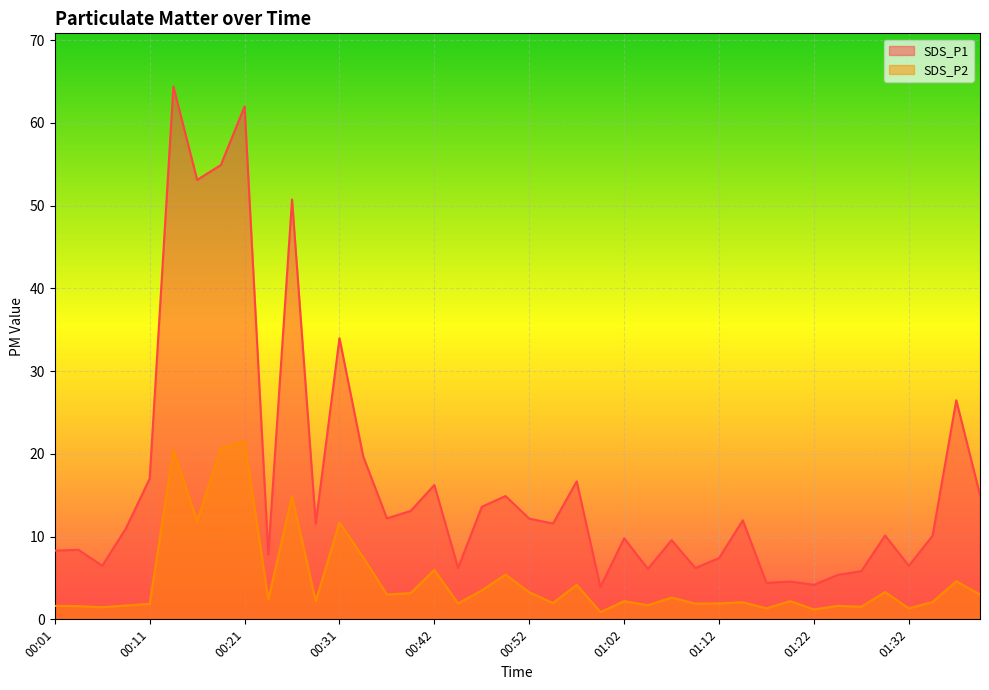

Rank the series by their maximum value, from lowest to highest.

SDS_P2, SDS_P1